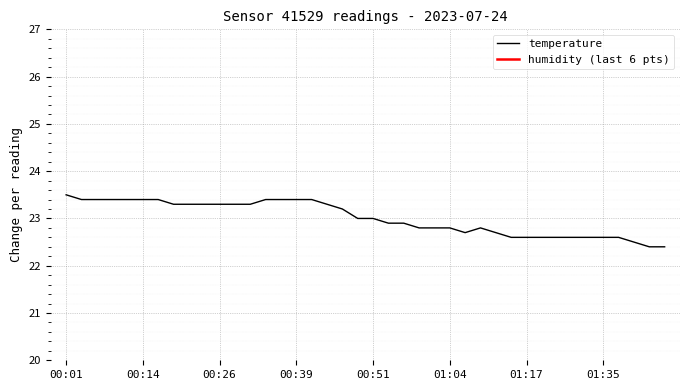

What is the greatest value displayed?

23.5